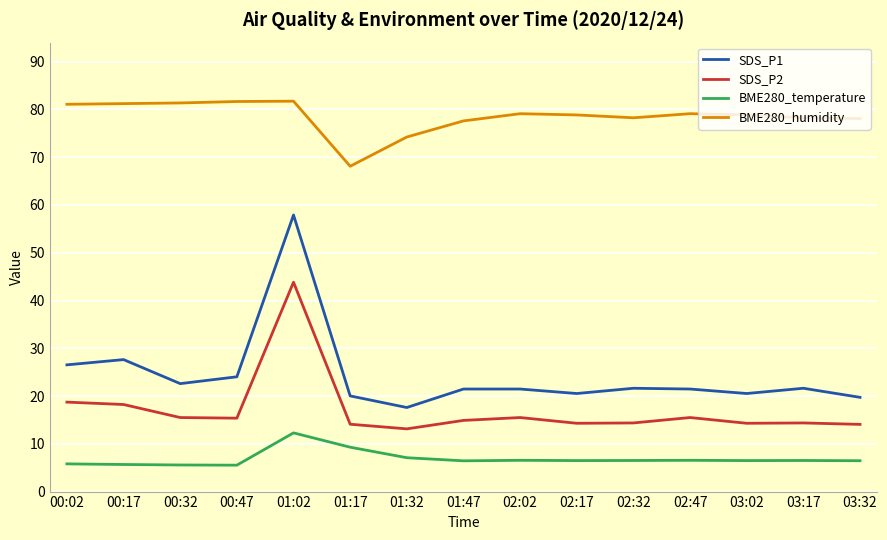

Between 01:02 and 02:02, which series saw the biggest shift?

SDS_P1